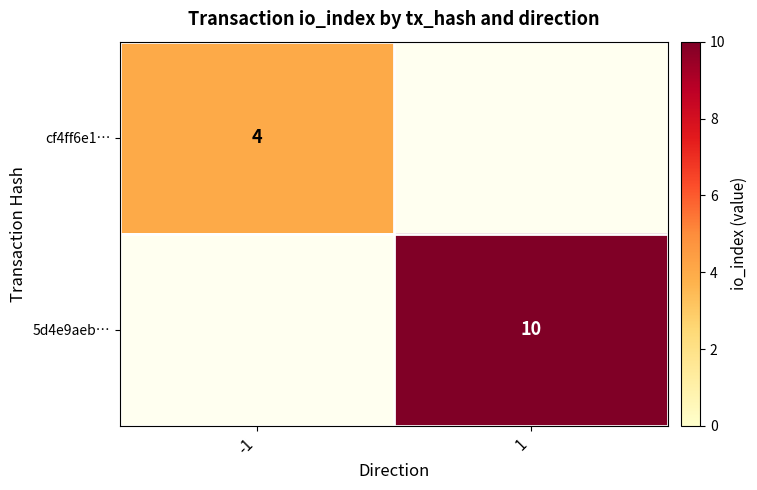

The cf4ff6e1… series shows 4 at -1. True or false?

True